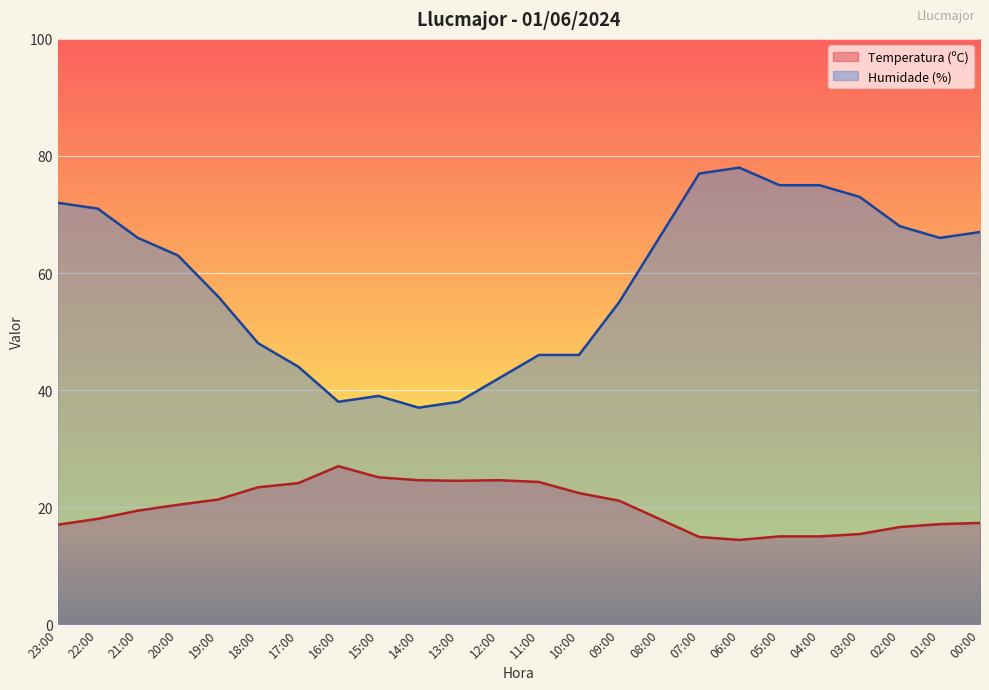

What is the highest value of the Humidade (%) series?

78.0